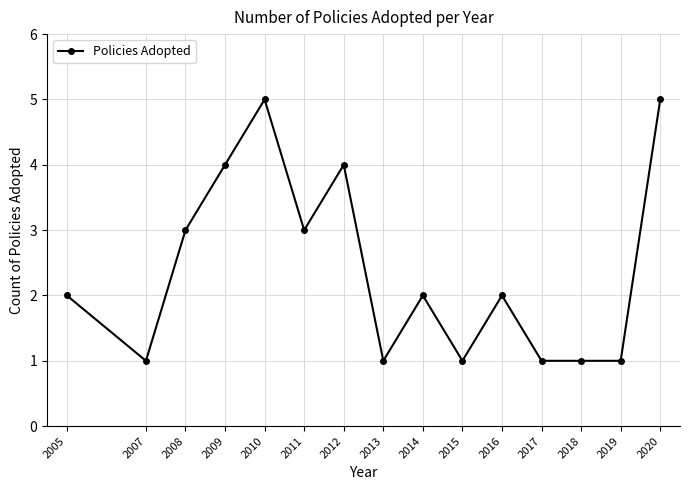

Reading right to left, extract all data points from this chart.

5	1	1	1	2	1	2	1	4	3	5	4	3	1	2